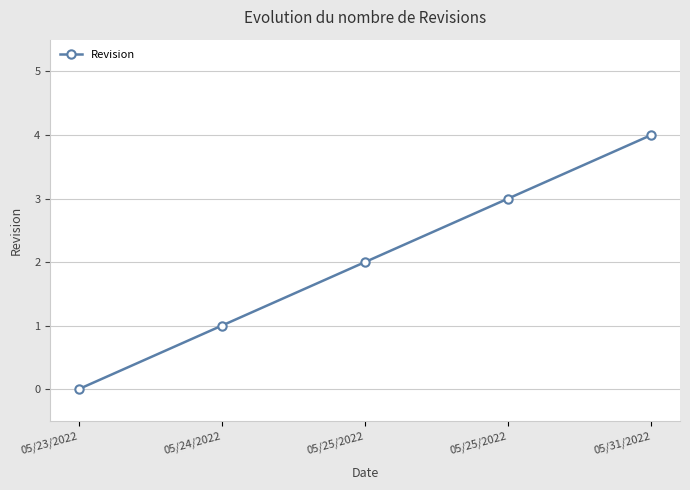

How many distinct data groups are displayed?

1